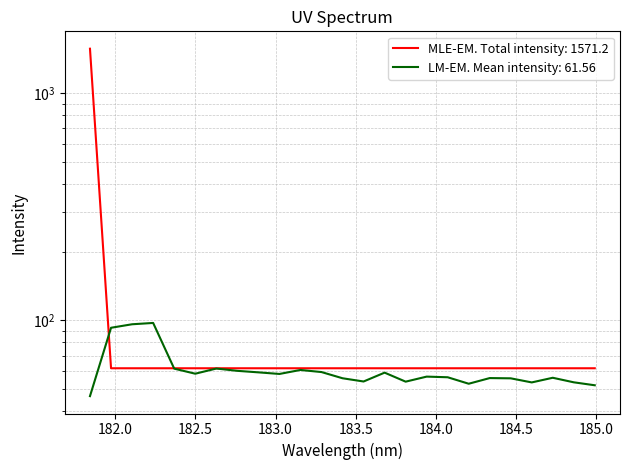

True or false: the data has more than 0 interior local peaks.

False